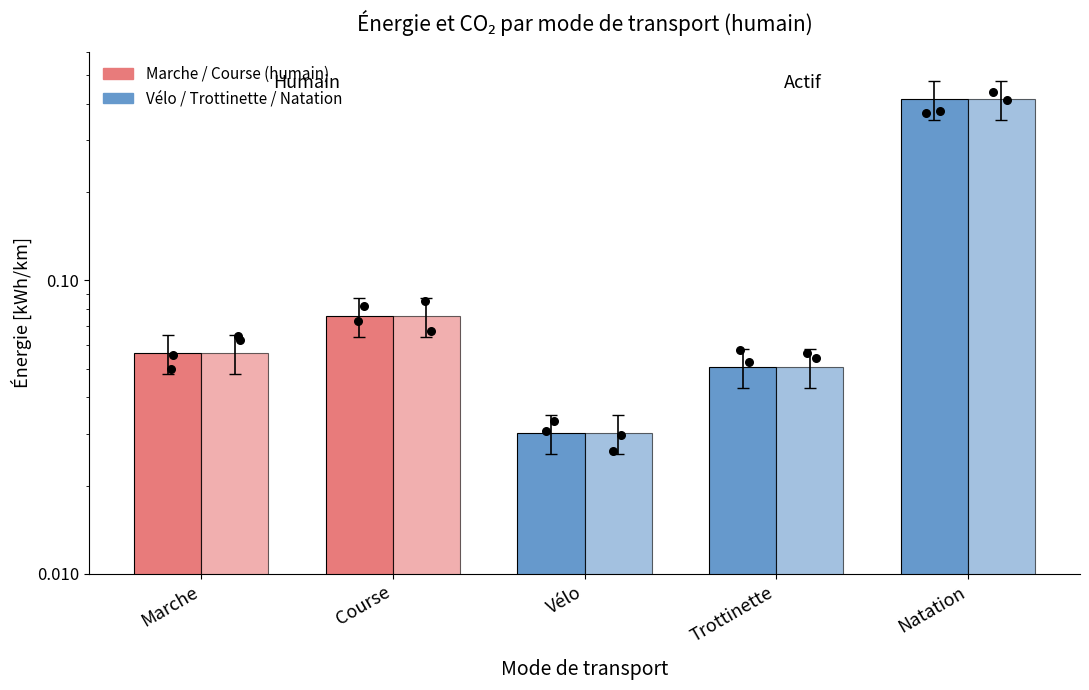

At how many categories does at least one series exceed 0?

5